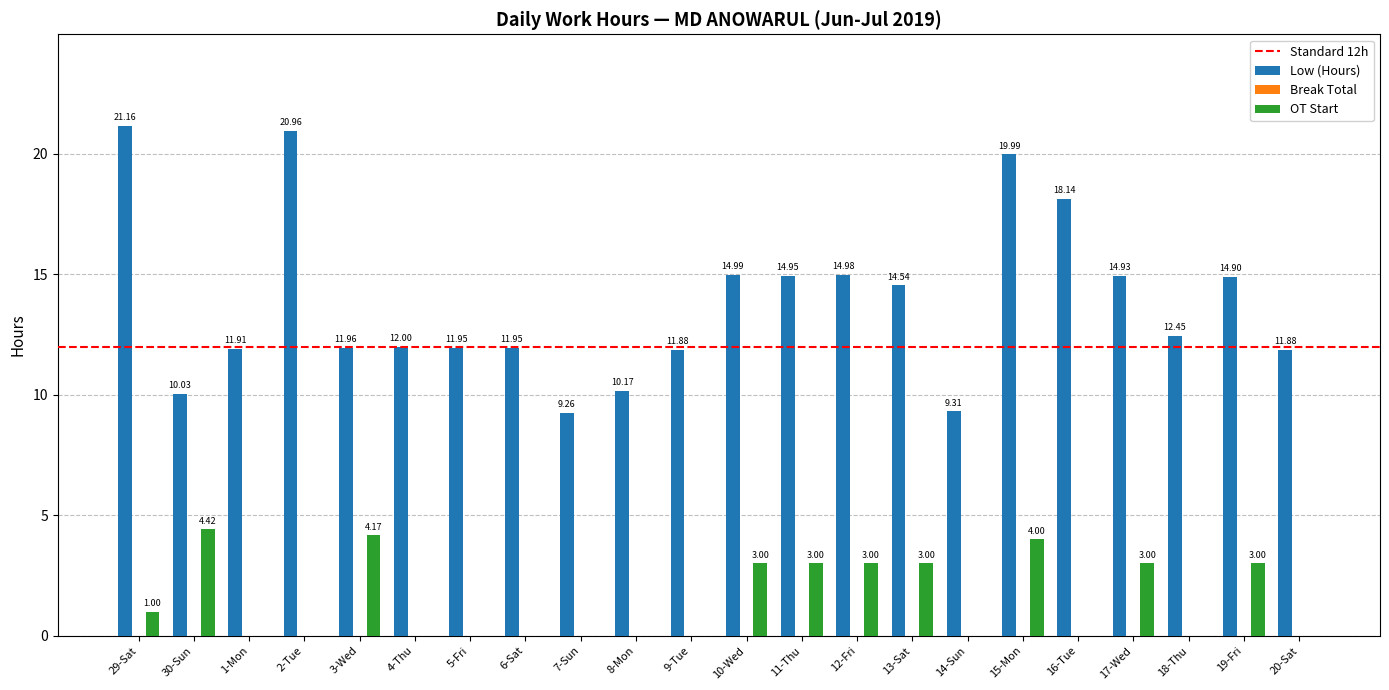

At which category is the sum across all series the highest?

15-Mon